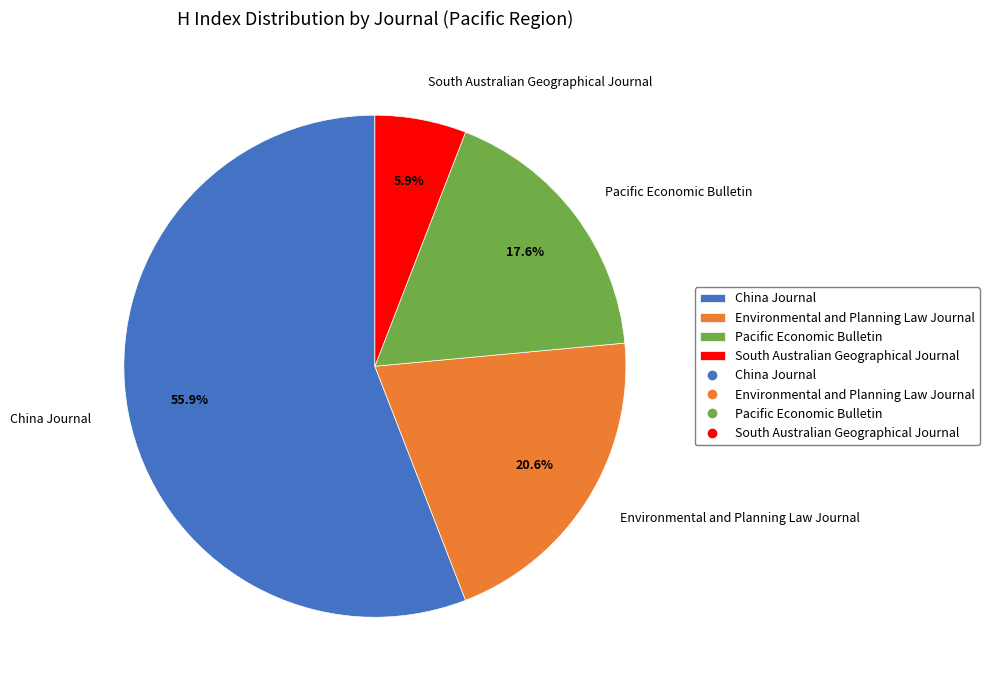

What is the largest slice in the pie chart?

China Journal